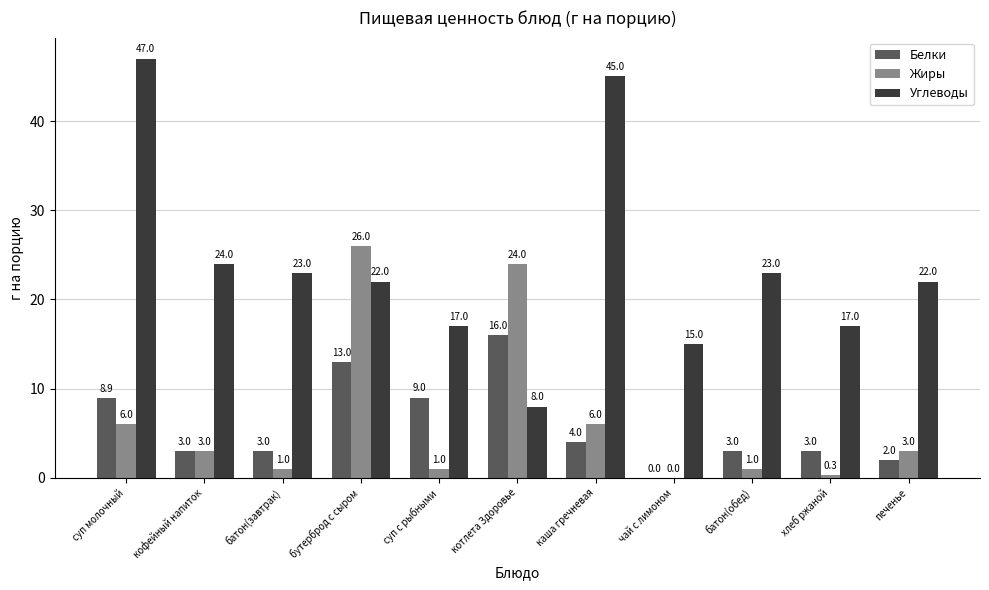

What value does the Углеводы series have at хлеб ржаной?

17.0